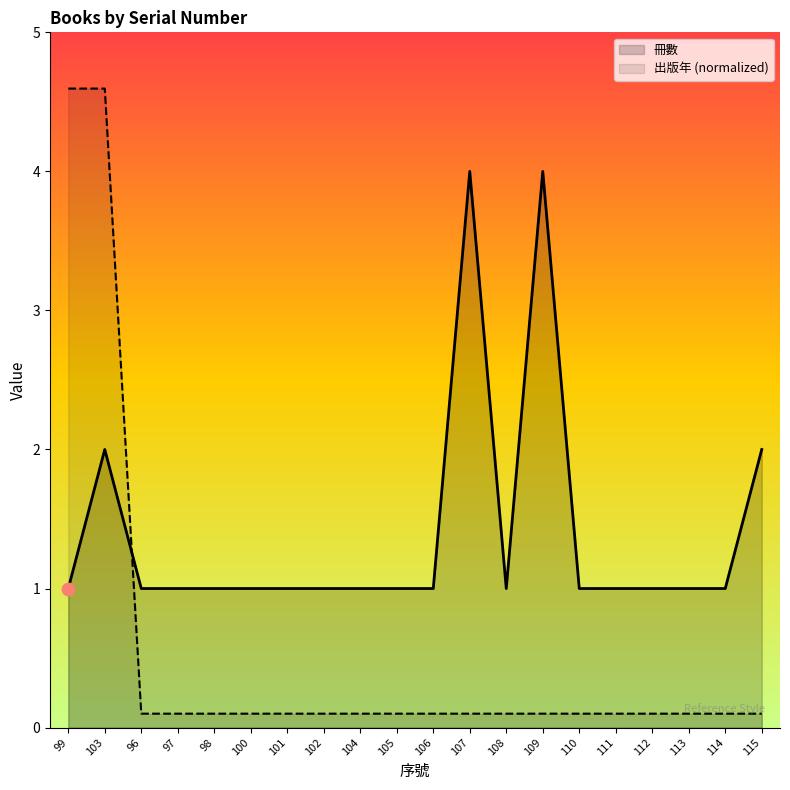

Which series has the widest spread of Y values?

出版年